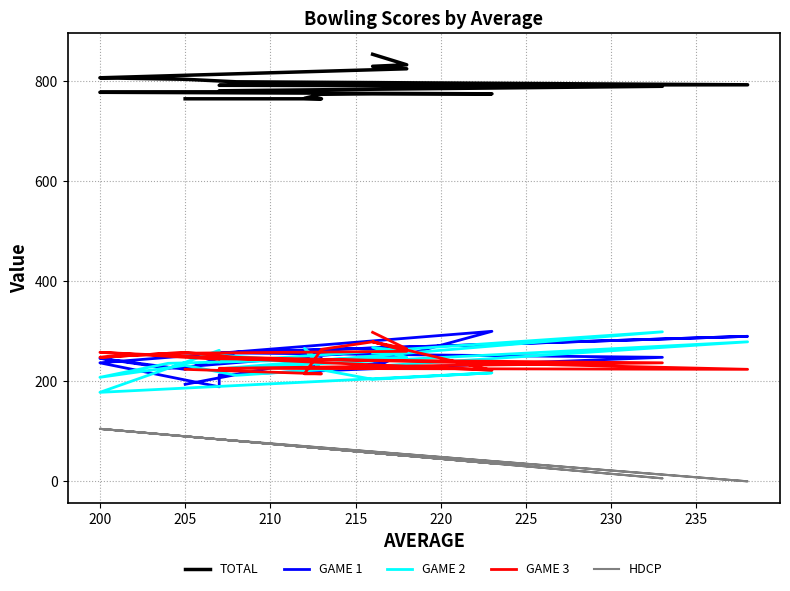

Is this an area chart (filled region under the line)?

No